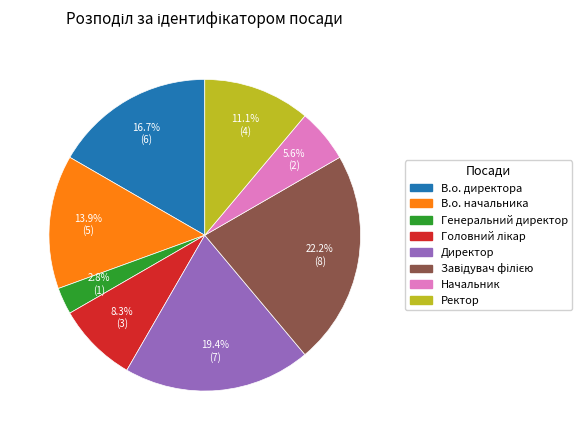

Approximately how many times larger is the value at Директор compared to В.о. начальника?

1.4